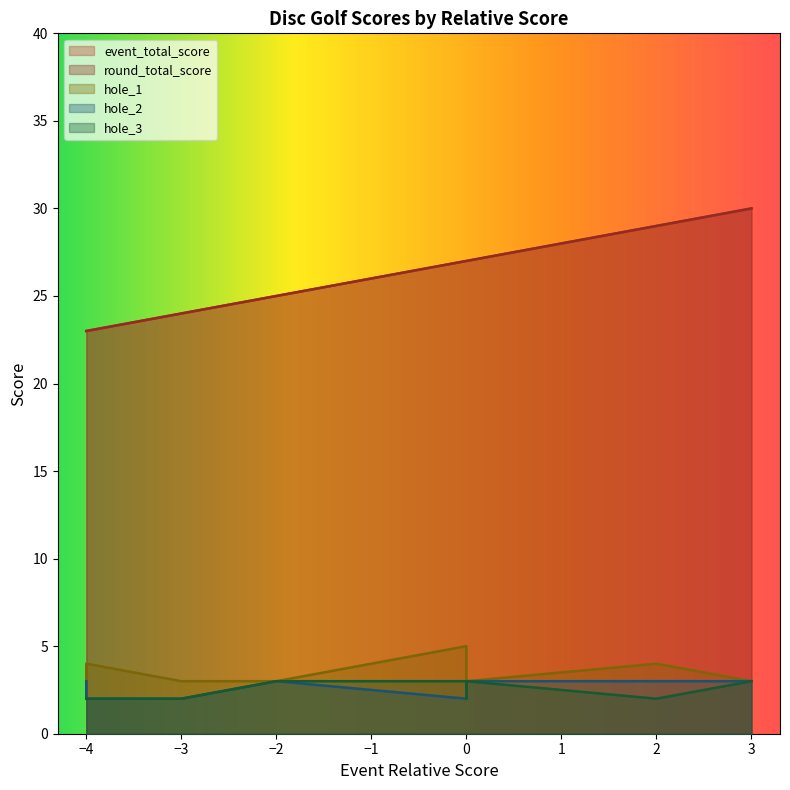

Between -4 and 0, which series saw the biggest shift?

event_total_score